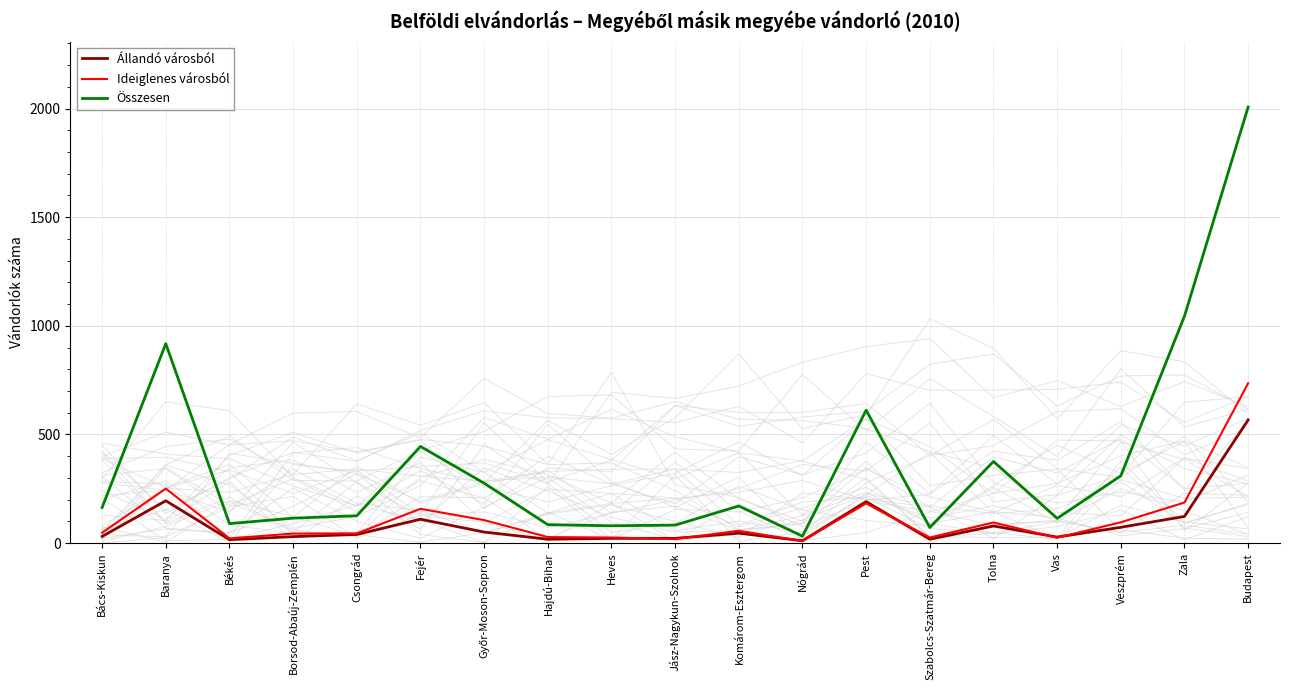

What is the minimum value for Állandó városból?

11